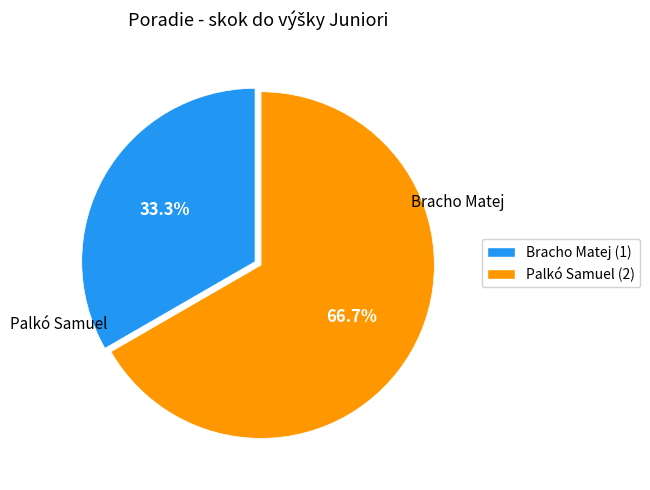

Rank the categories by value from lowest to highest.

Bracho Matej, Palkó Samuel